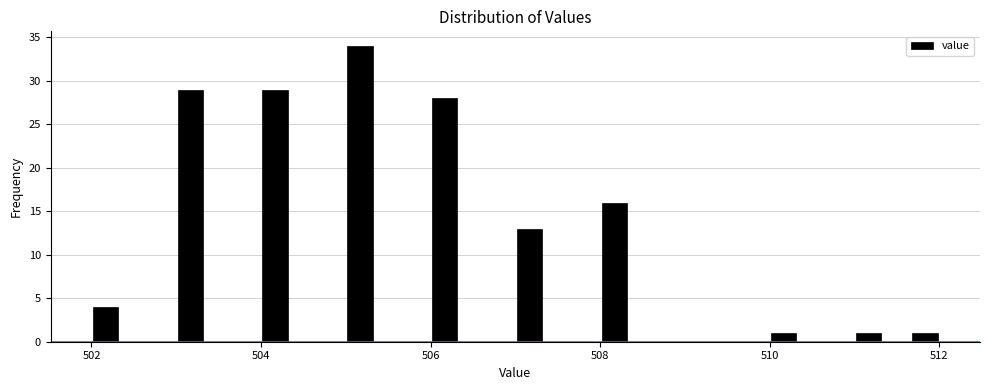

Read against the x-axis, roughly where is the centre of the tallest bar?

505.2